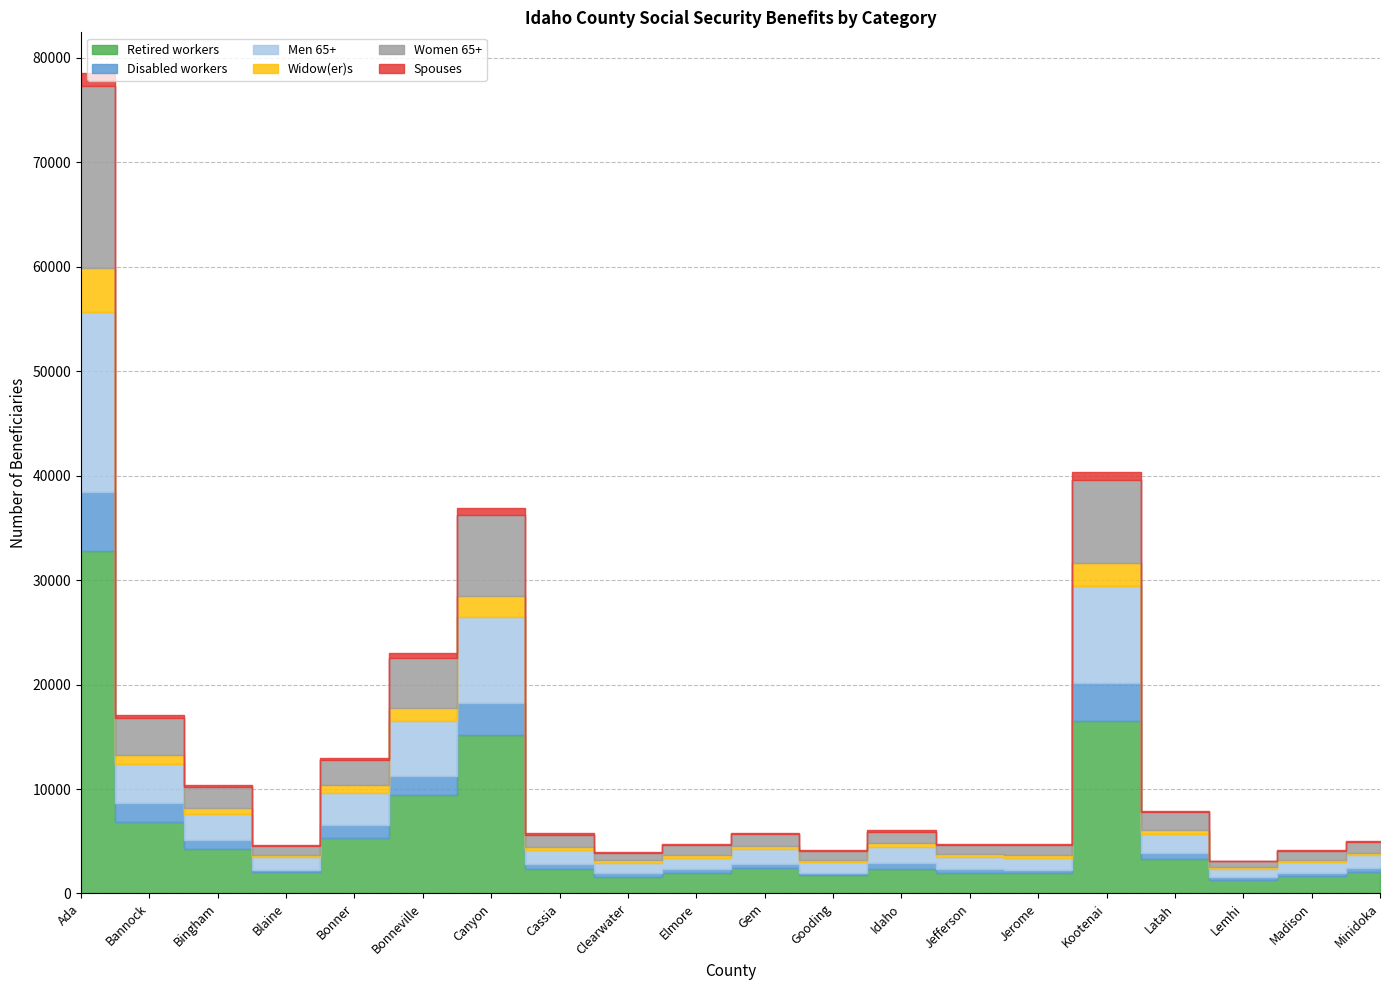

At which category is the sum across all series the highest?

Ada